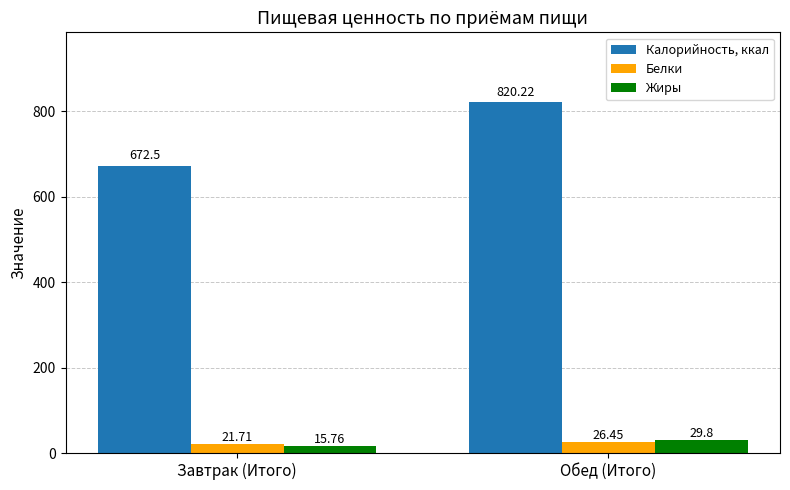

What is the difference between the Белки values at Обед (Итого) and Завтрак (Итого)?

4.7